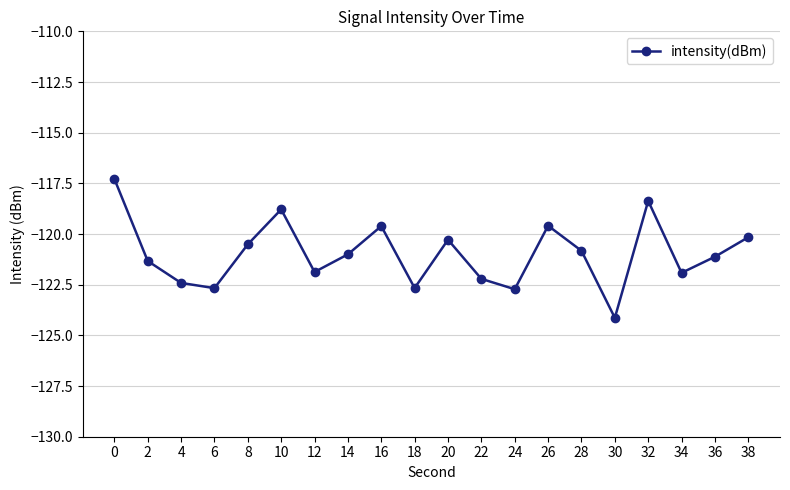

Count the number of values greater than -121.

9